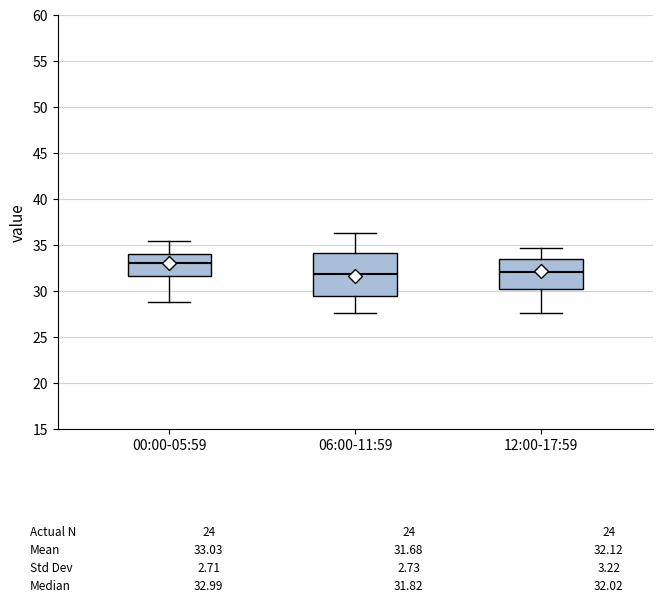

Comparing the boxes themselves (not the whiskers), which one is the tallest?

06:00-11:59